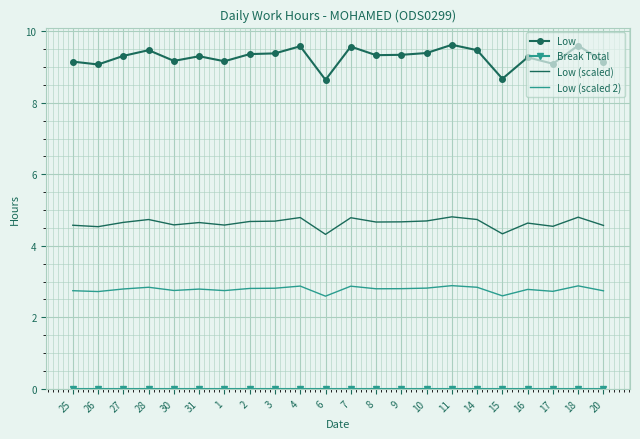

What is the difference between the maximum and second lowest values in the Low (scaled) series?

0.5